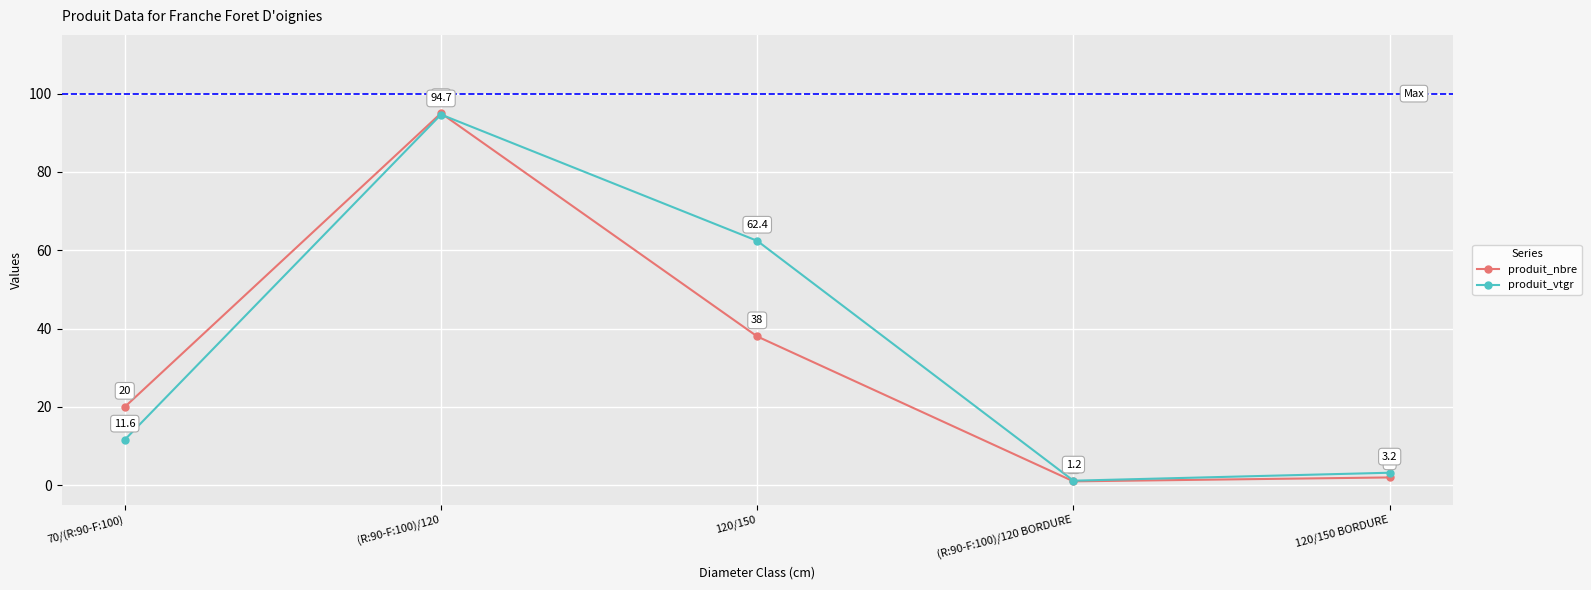

Between which two adjacent categories do produit_nbre and produit_vtgr first intersect?

(R:90-F:100)/120 and 120/150